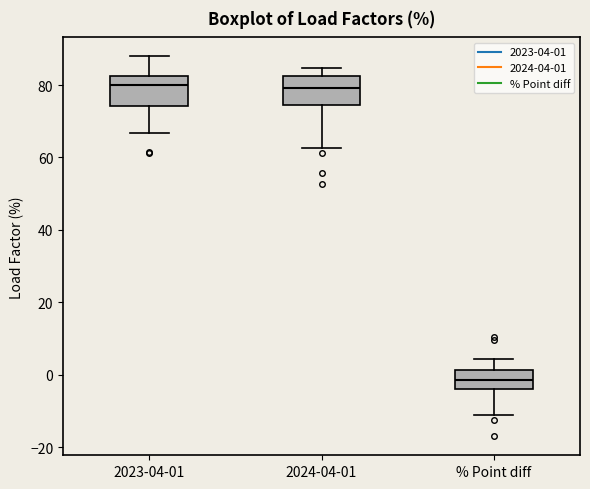

Reading left to right, transcribe this box plot: for each box, give where its median line is, the range the box spans, and where its two whiskers end, as read against the y-axis. The values are not printed on the chart, so give them approximately, as read against the axis.

2023-04-01: median 80, box 74 to 82, whiskers 66 to 88
2024-04-01: median 80, box 74 to 82, whiskers 62 to 84
% Point diff: median -2, box -4 to 2, whiskers -12 to 4